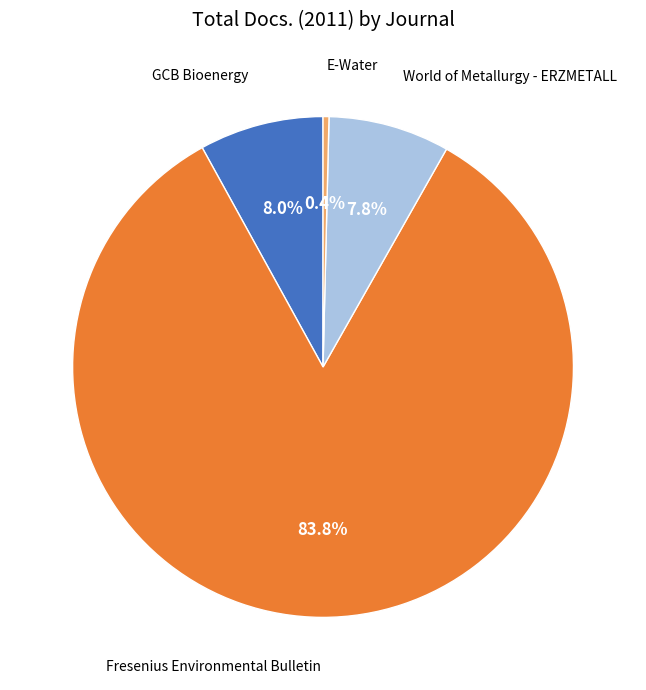

Is there a majority slice in this chart?

Yes